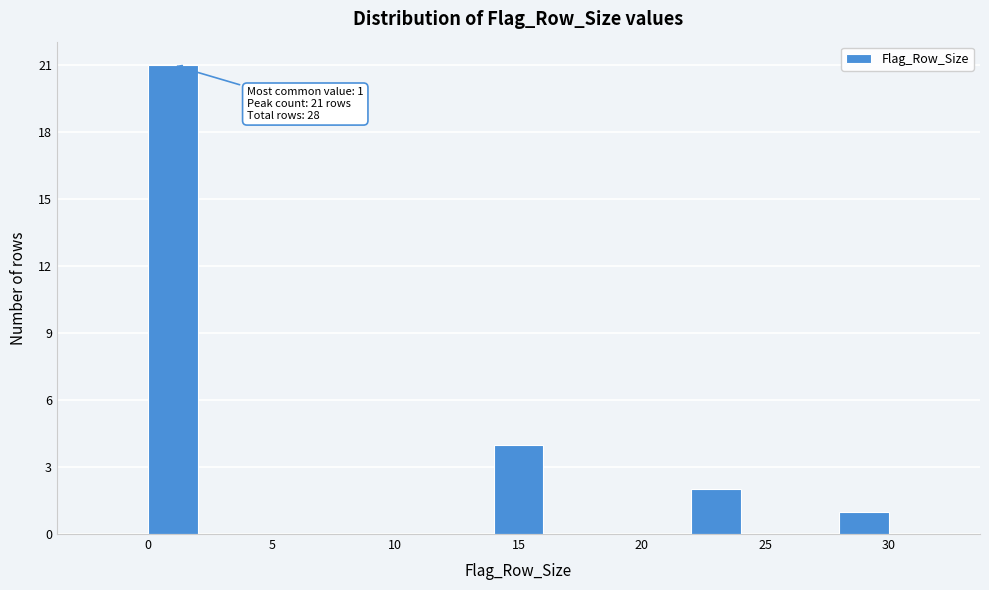

Over which range of the x-axis is the bar tallest?

0 to 2